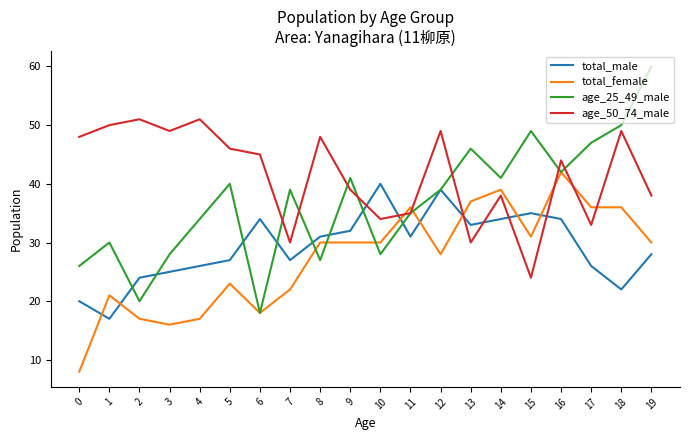

True or false: age_25_49_male and age_50_74_male intersect in this chart.

True